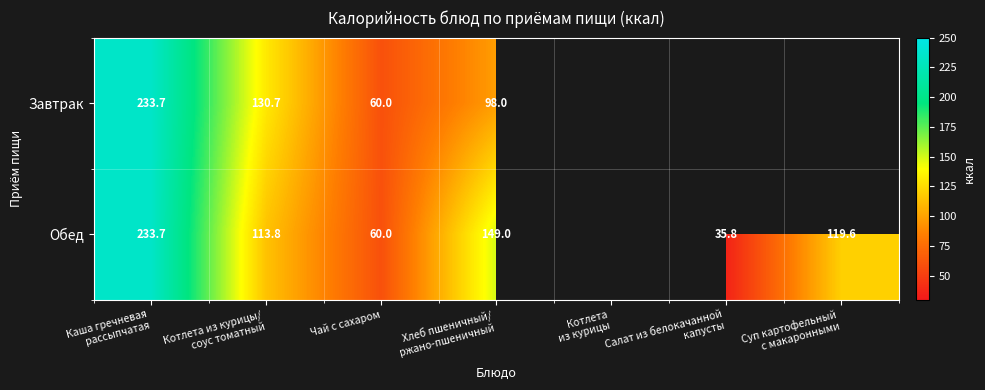

Is it true that Обед equals 12.4 at Чай с сахаром?

False